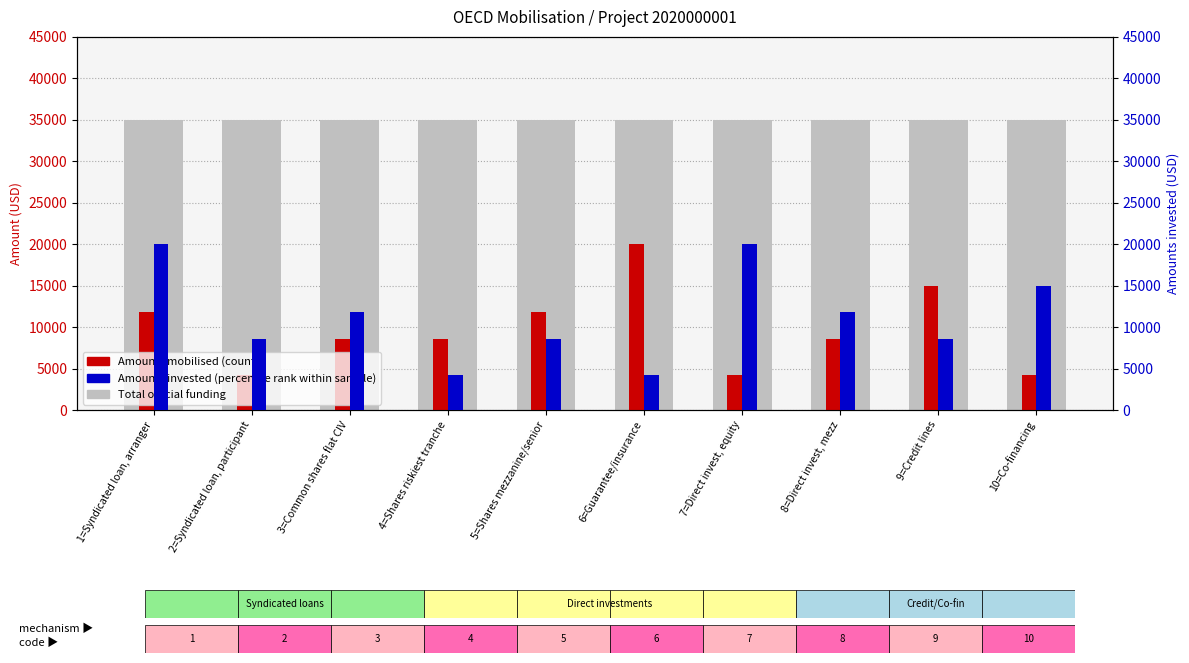

What is the label of the 8th bar from the left?

8=Direct invest, mezz